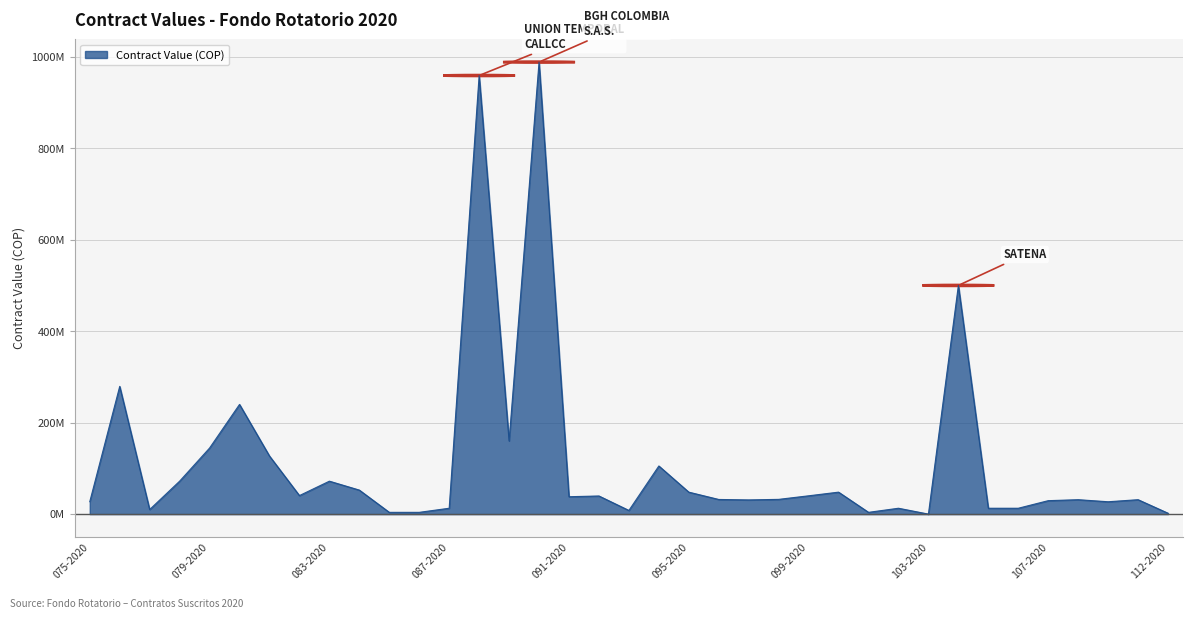

Does the chart have visible grid lines?

Yes